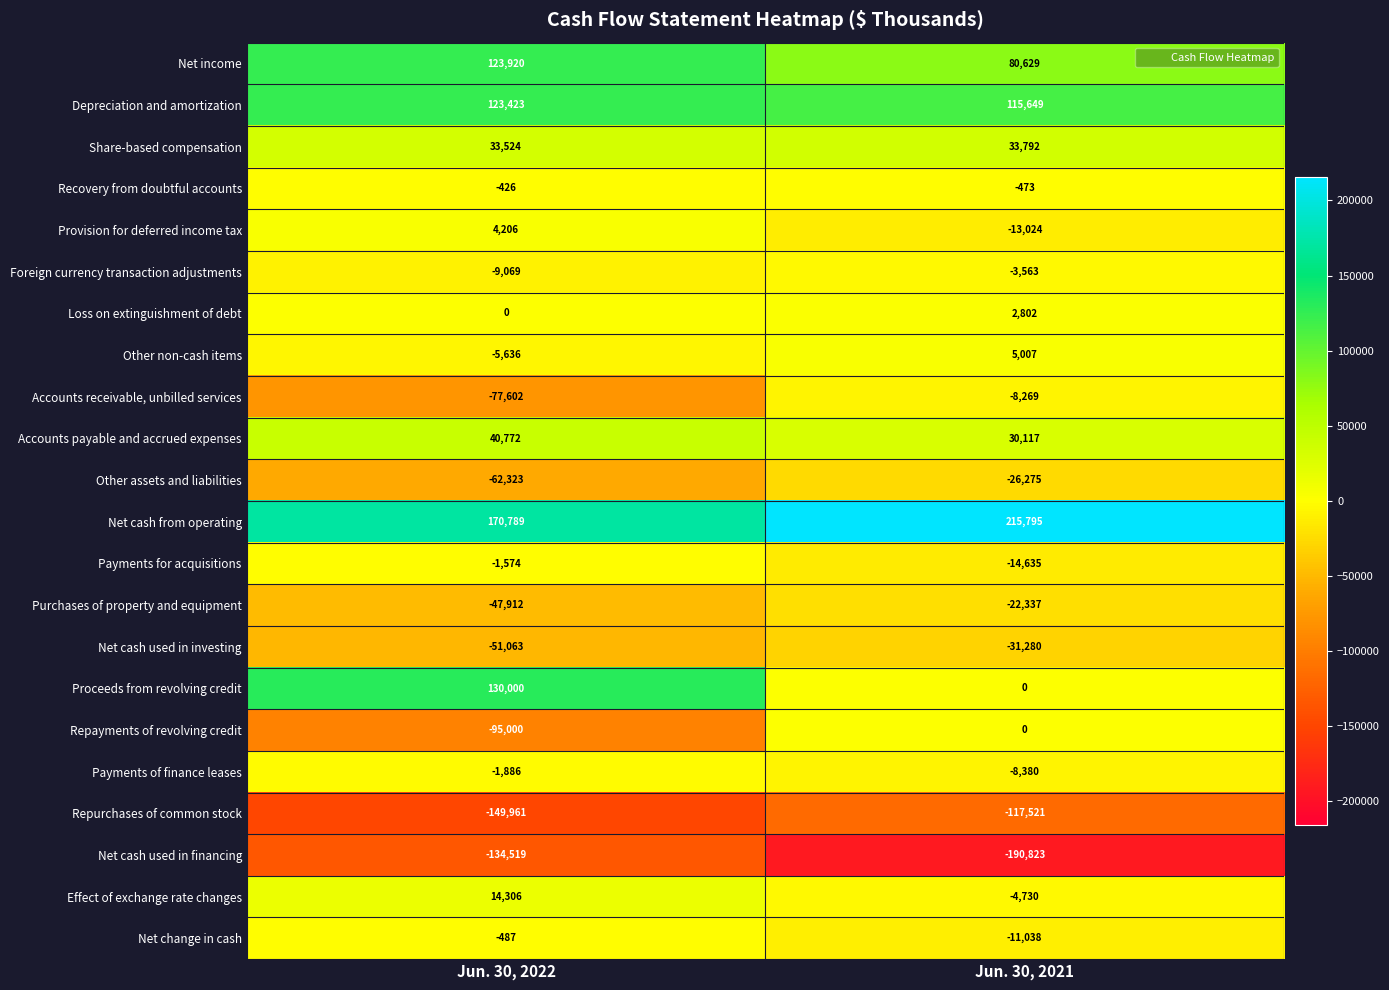

The value of Net cash used in investing at Jun. 30, 2021 is -31280. True or false?

True